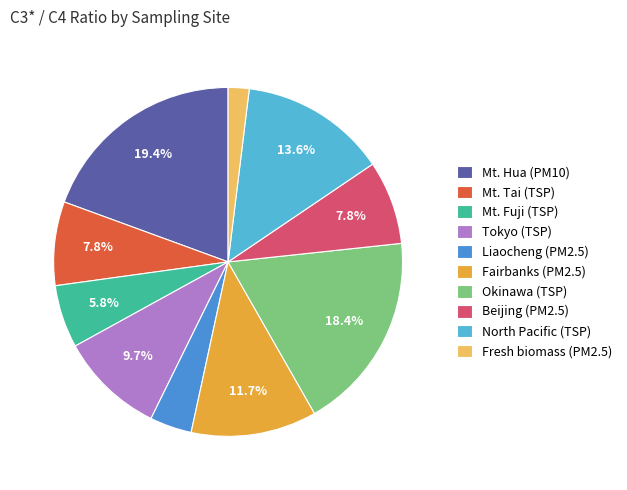

Approximately how many times larger is the value at Liaocheng (PM2.5) compared to Tokyo (TSP)?

0.4